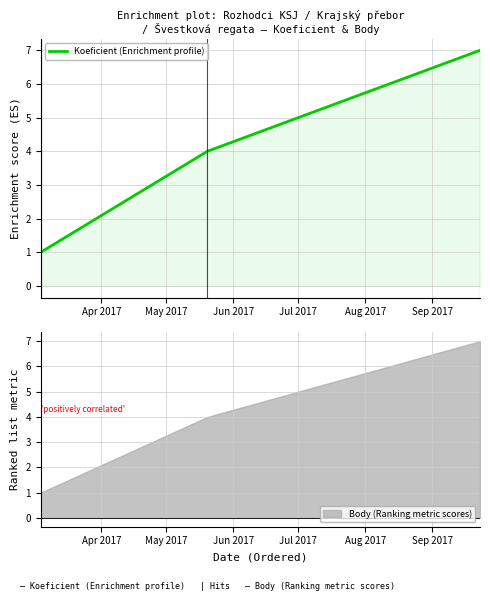

What is the sum of all values?

12